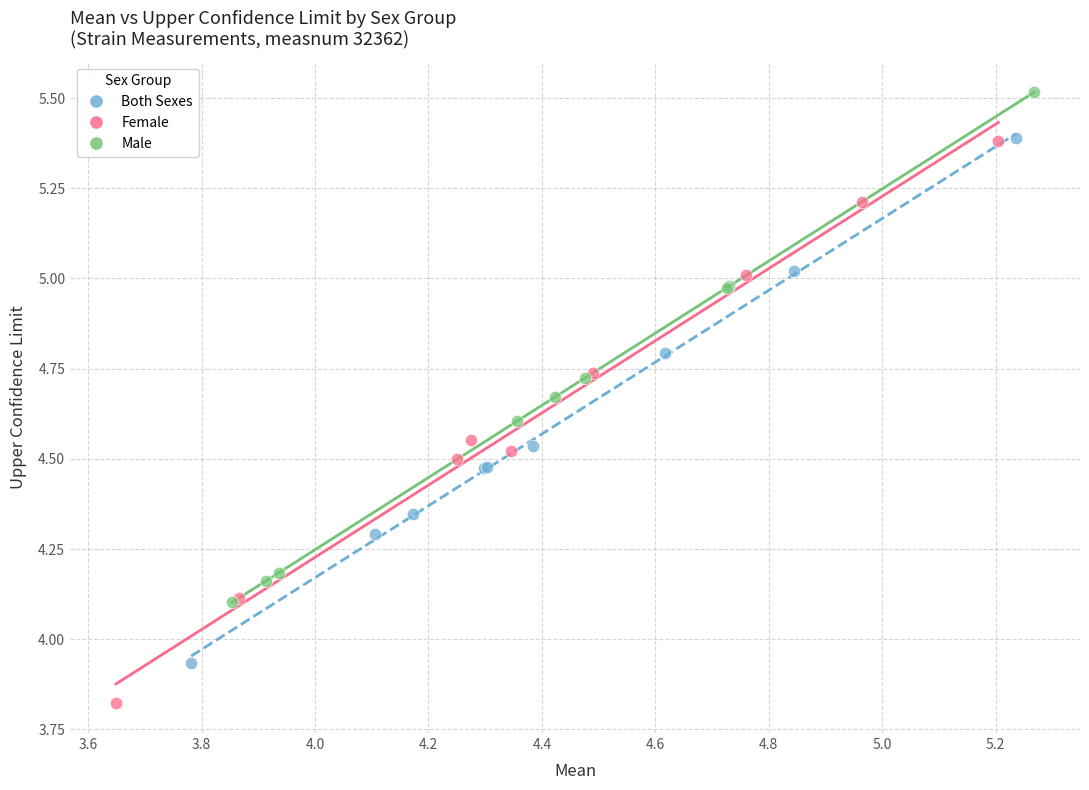

Which series reaches the minimum Y coordinate?

Female